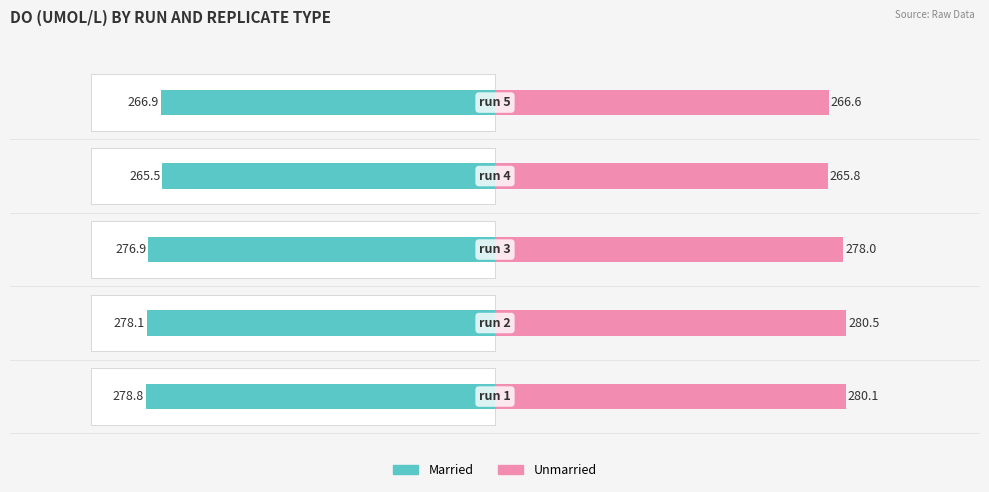

How many bars are there in total?

10